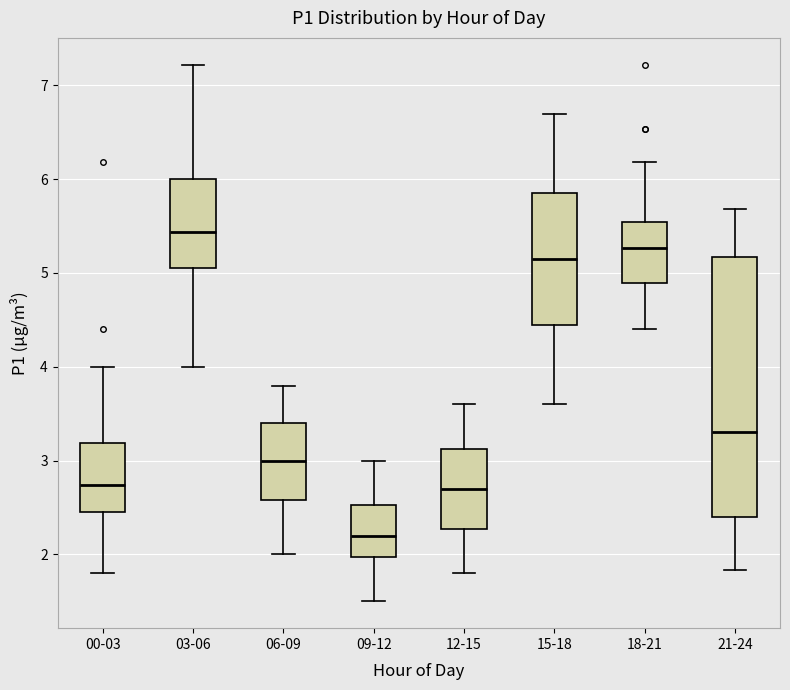

Reading left to right, read every box against the y-axis: the position of its median line, the range the box covers, and the ends of its whiskers. The values are not printed on the chart, so give them approximately, as read against the axis.

00-03: median 2.7, box 2.5 to 3.2, whiskers 1.8 to 4.0
03-06: median 5.4, box 5.1 to 6.0, whiskers 4.0 to 7.2
06-09: median 3.0, box 2.6 to 3.4, whiskers 2.0 to 3.8
09-12: median 2.2, box 2.0 to 2.5, whiskers 1.5 to 3.0
12-15: median 2.7, box 2.3 to 3.1, whiskers 1.8 to 3.6
15-18: median 5.2, box 4.5 to 5.9, whiskers 3.6 to 6.7
18-21: median 5.3, box 4.9 to 5.5, whiskers 4.4 to 6.2
21-24: median 3.3, box 2.4 to 5.2, whiskers 1.8 to 5.7